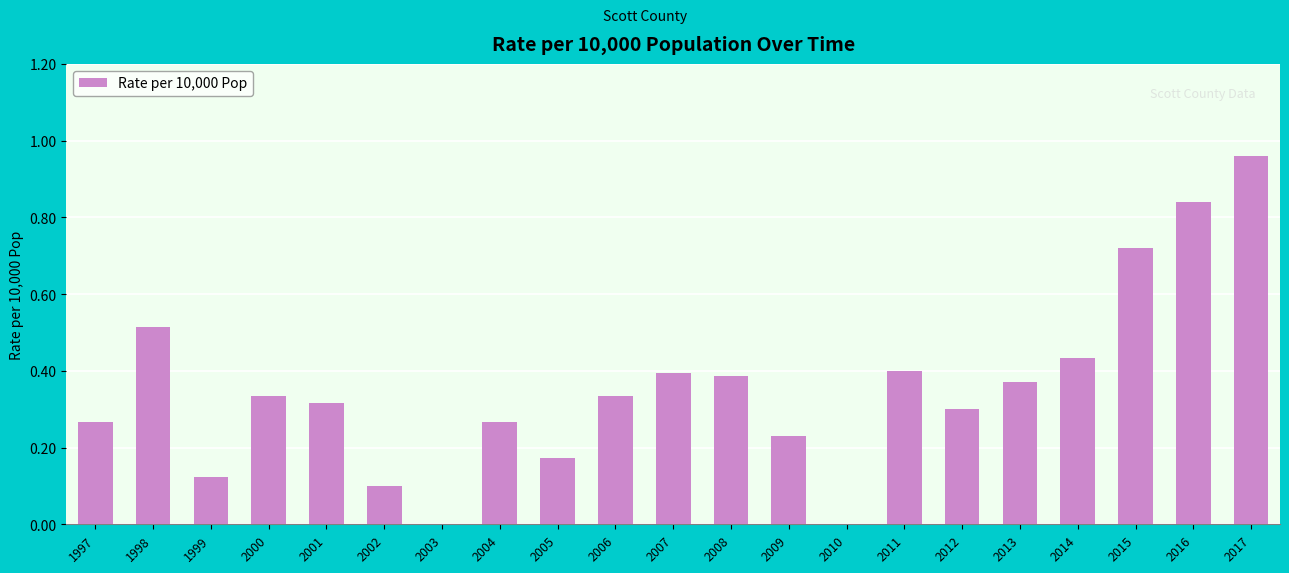

Are the bars horizontal?

No